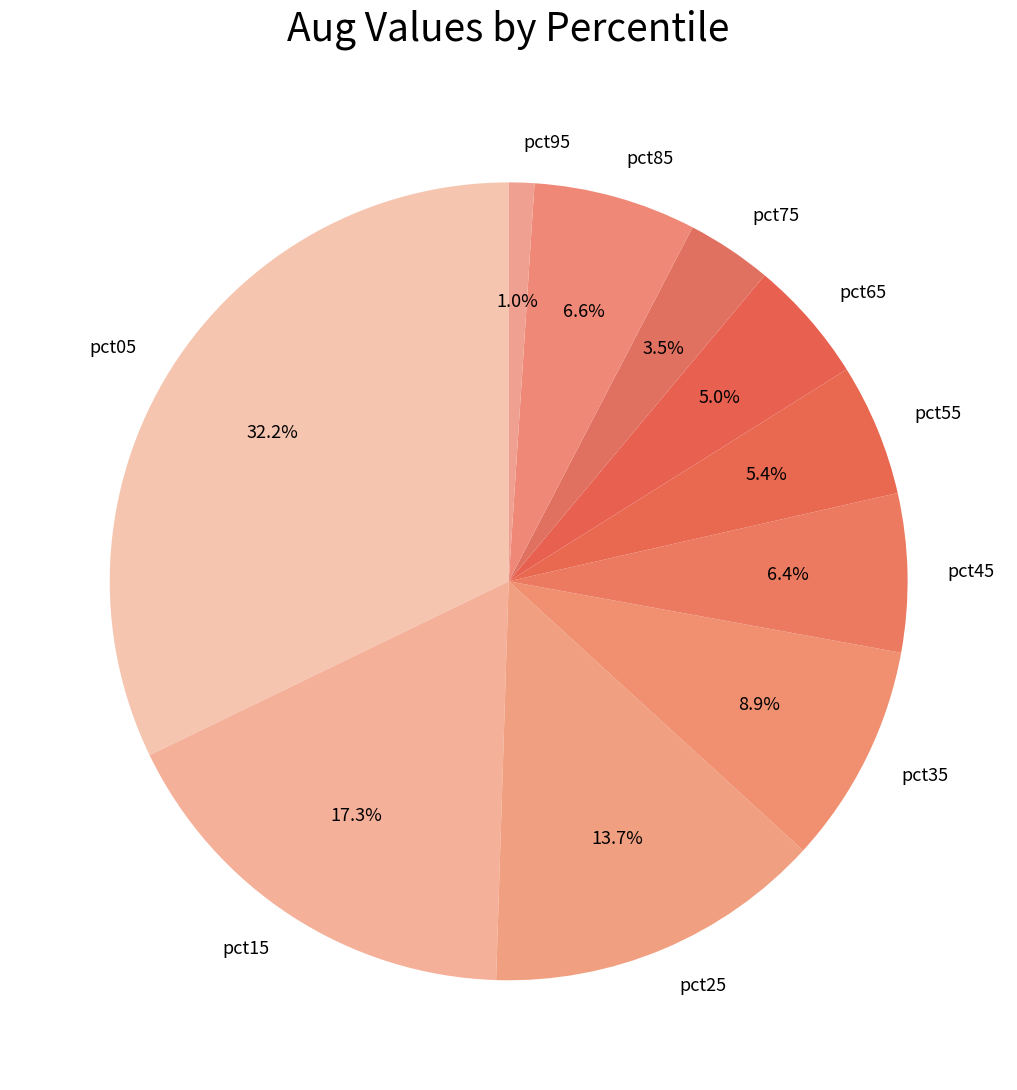

Between pct15 and pct45, which is larger?

pct15